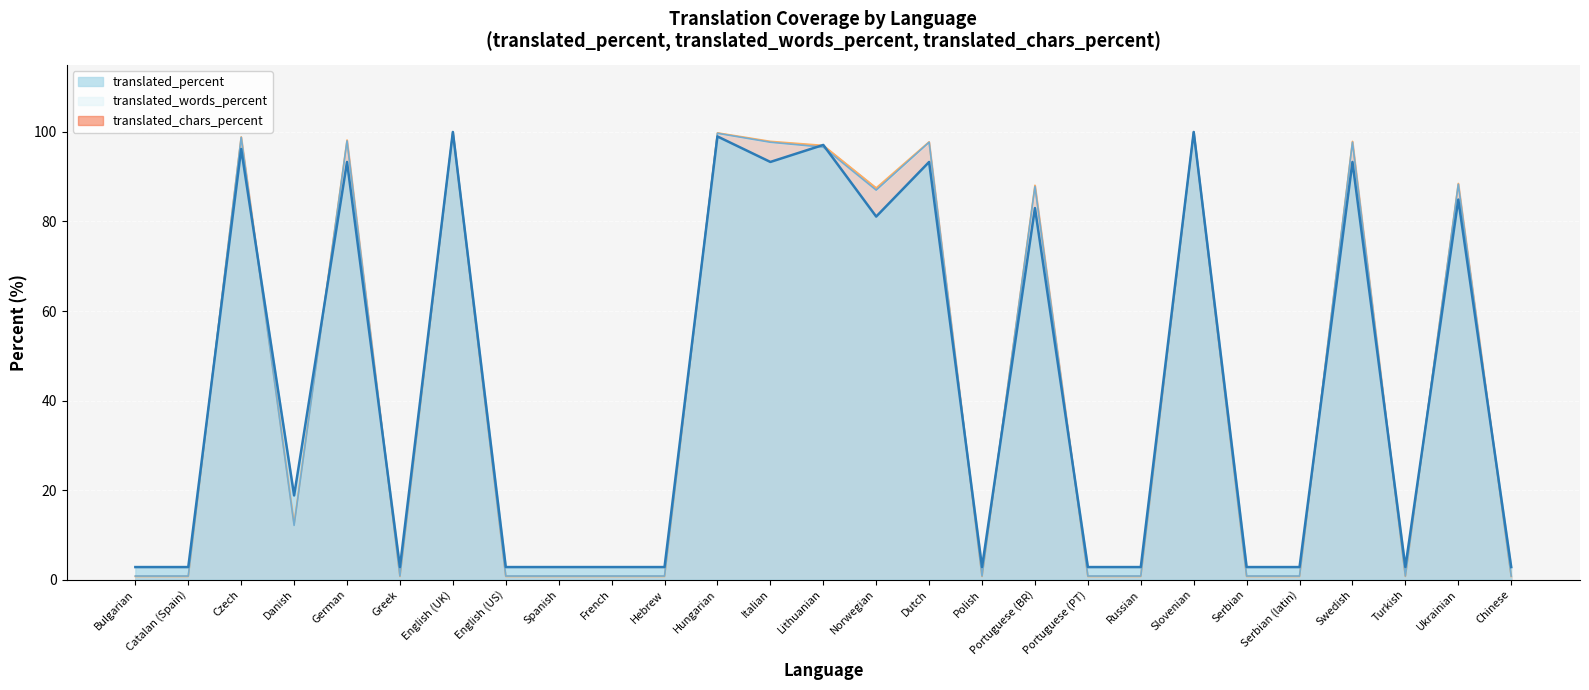

Reading left to right, list all the values displayed in this chart.

translated_chars_percent line: 0.7	0.7	98.9	12.5	98.2	0.7	100.0	0.7	0.7	0.7	0.7	99.8	97.9	97.0	87.5	97.8	0.7	88.1	0.7	0.7	100.0	0.7	0.7	97.9	0.7	88.5	0.7
translated_words_percent line: 0.8	0.8	98.8	12.1	98.0	0.8	100.0	0.8	0.8	0.8	0.8	99.7	97.7	96.6	87.0	97.7	0.8	87.8	0.8	0.8	100.0	0.8	0.8	97.7	0.8	88.3	0.8
translated_percent line: 2.8	2.8	96.2	18.8	93.3	2.8	100.0	2.8	2.8	2.8	2.8	99.0	93.3	97.1	81.1	93.3	2.8	83.0	2.8	2.8	100.0	2.8	2.8	93.3	2.8	84.9	2.8